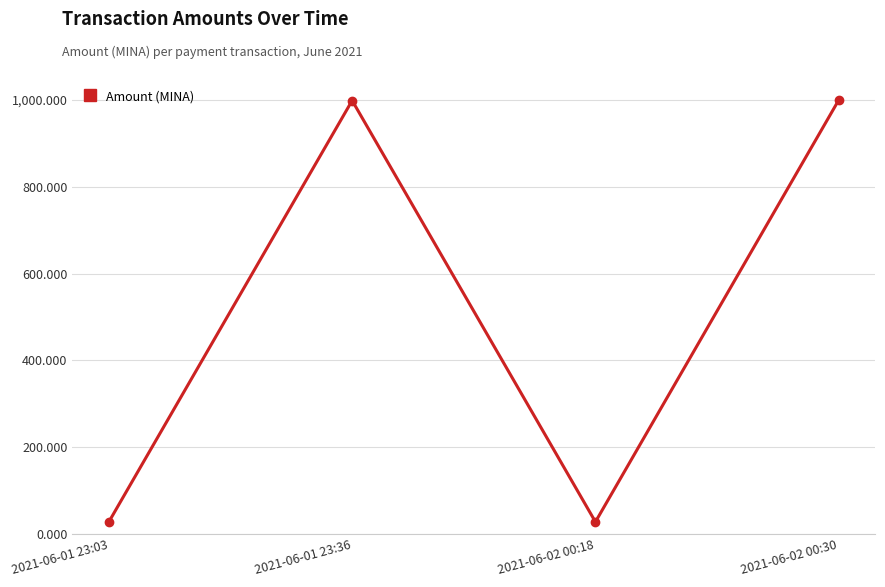

What is the maximum value shown in the chart?

1000.0